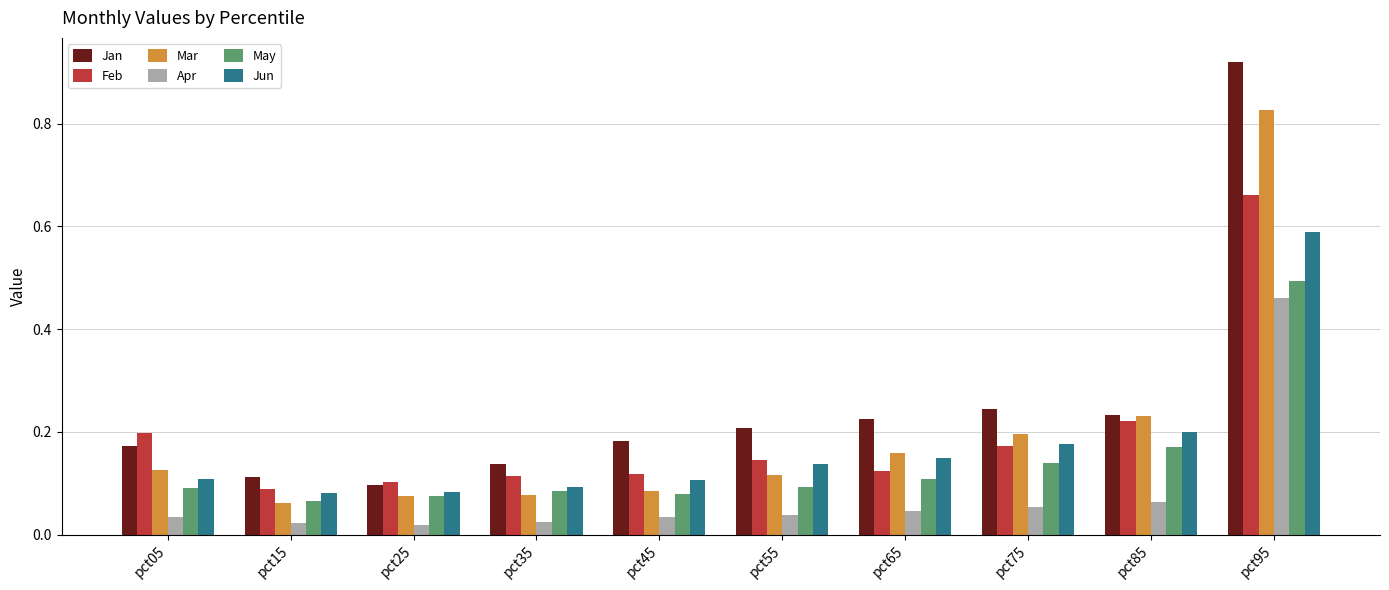

Count the Feb values in the range 0 to 1.

10